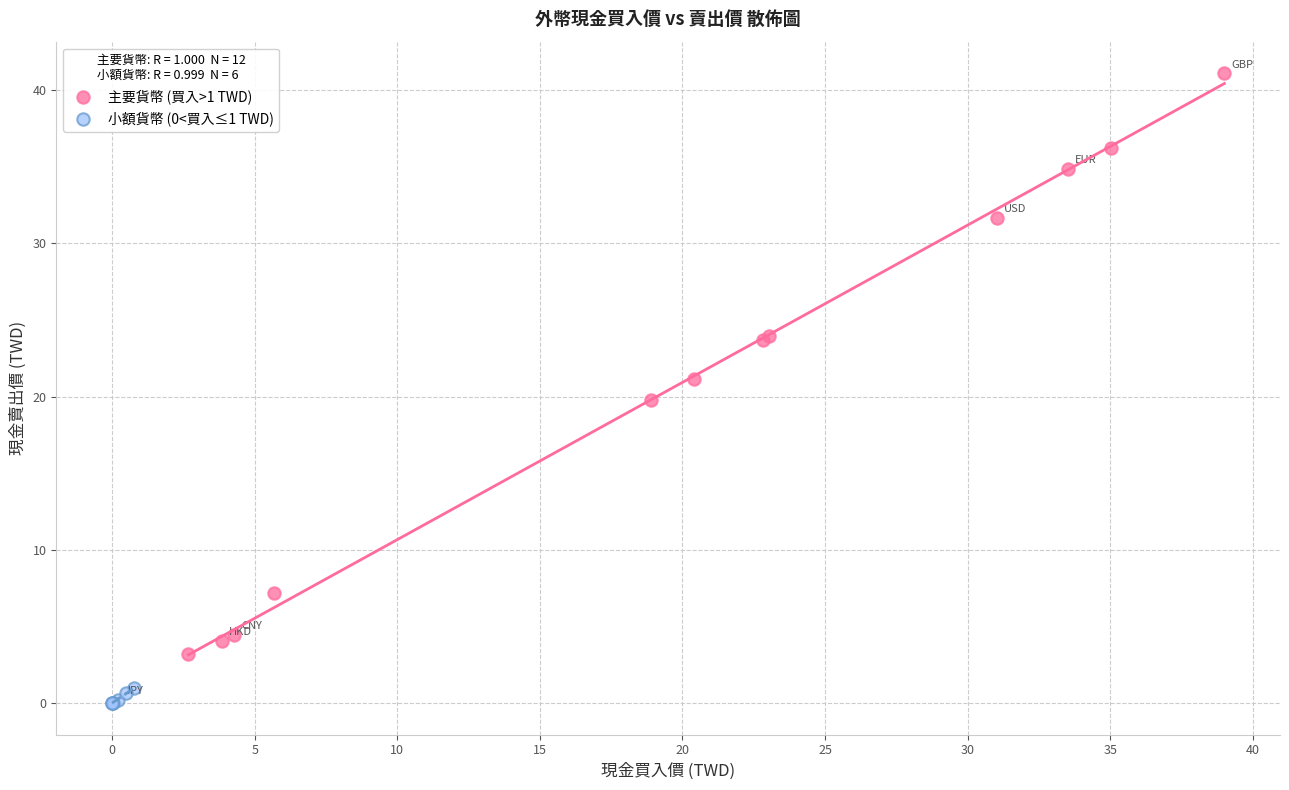

Which series reaches the maximum Y coordinate?

主要貨幣 (買入>1 TWD)